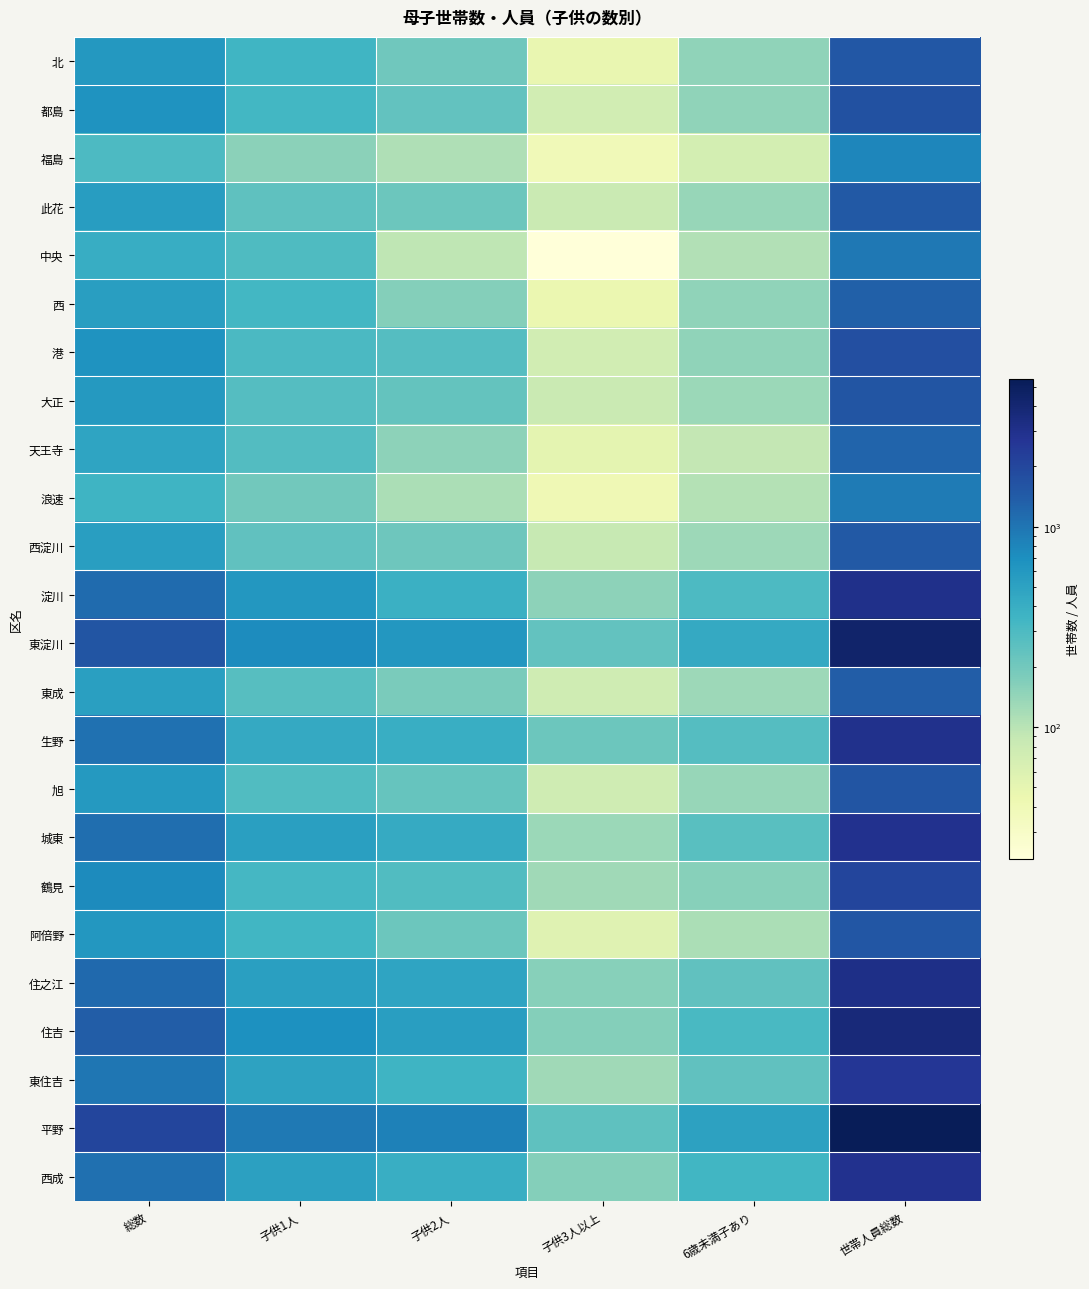

At which category is the sum across all series the highest?

世帯人員総数